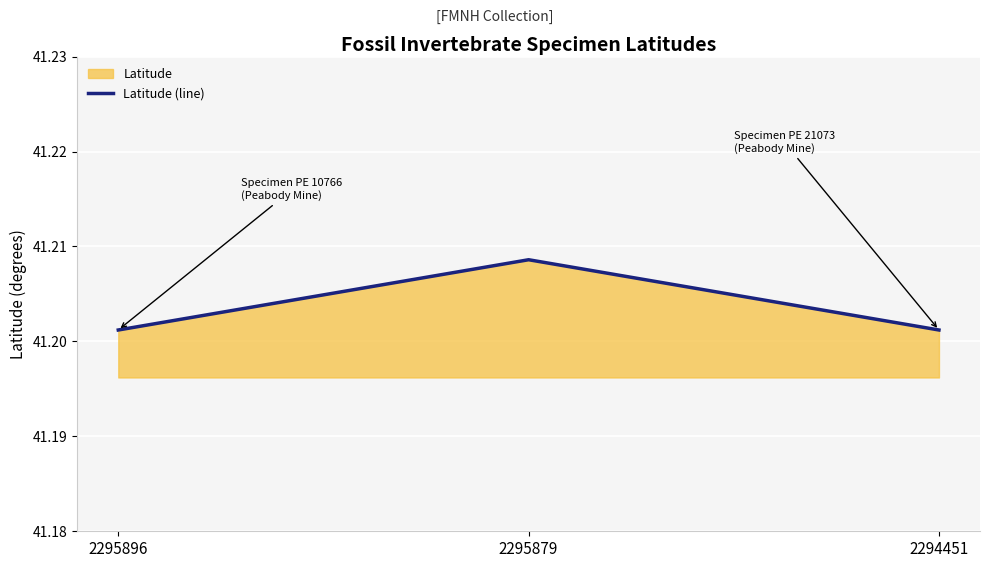

Rank the categories by value from lowest to highest.

2295896, 2294451, 2295879